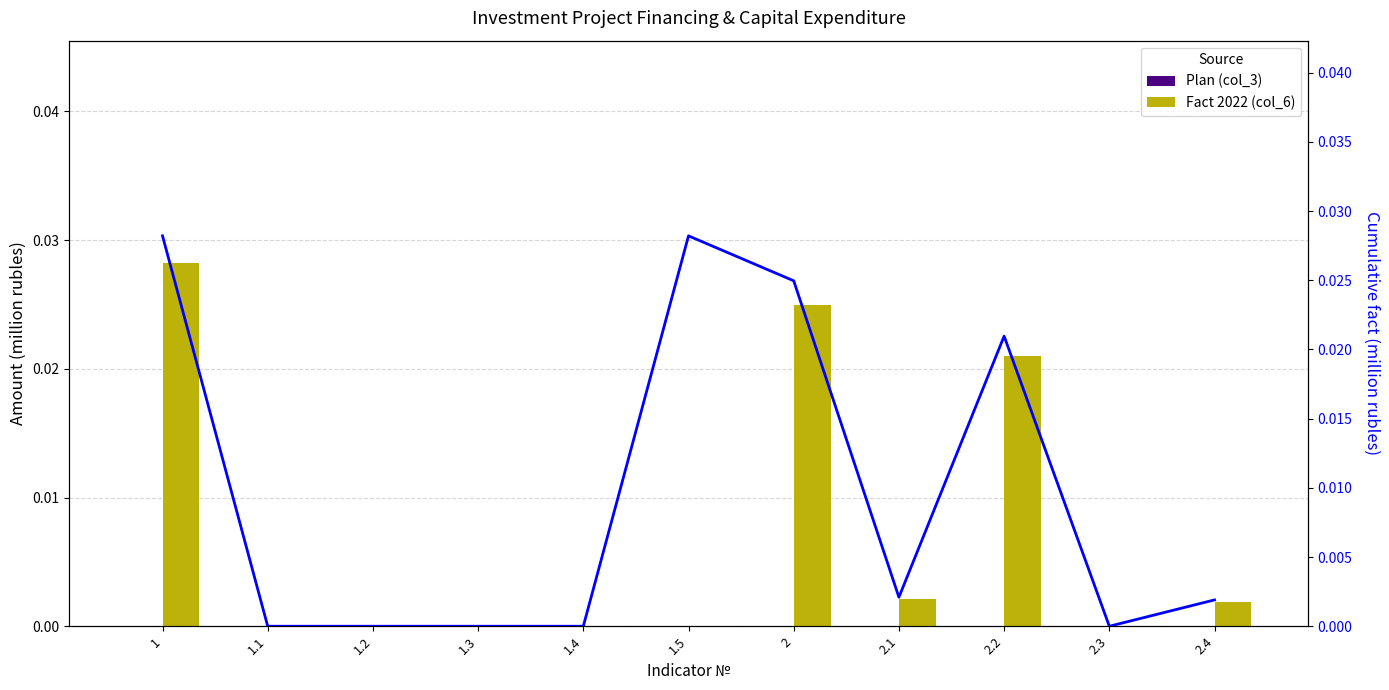

How many series are shown in this chart?

3